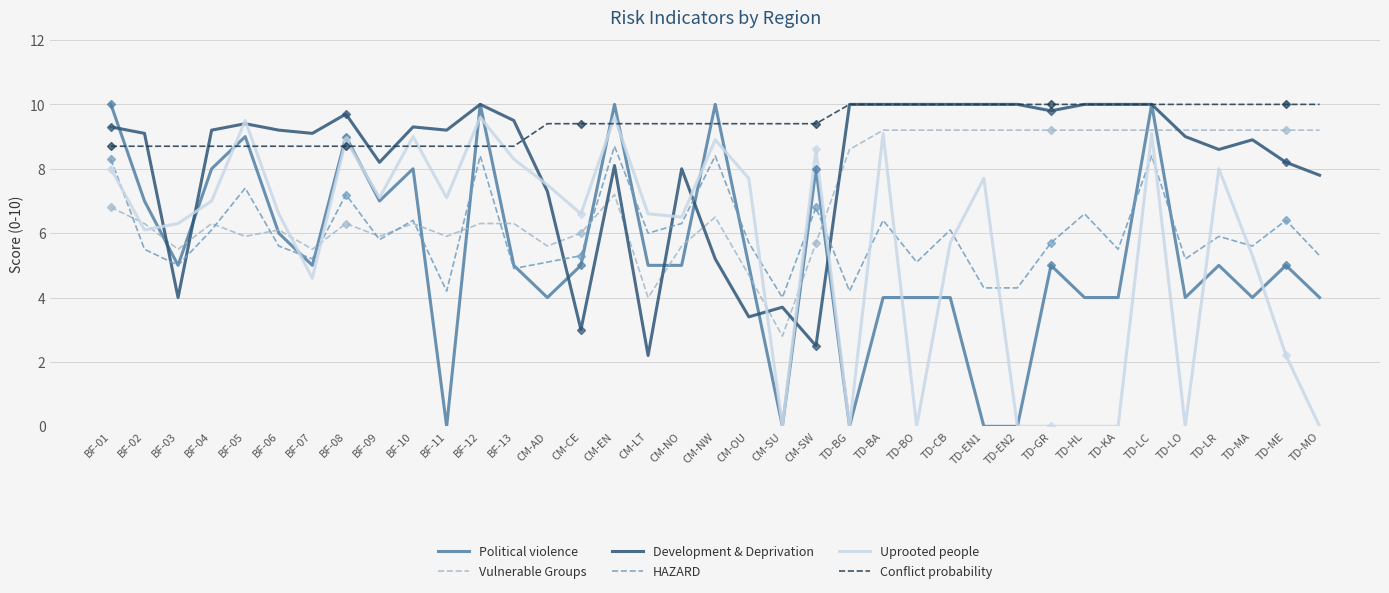

How many data points in Conflict probability are less than 9?

13